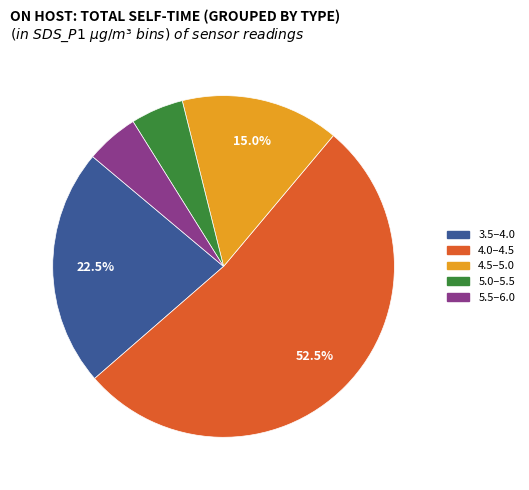

Is there any slice that represents more than half of the pie?

Yes